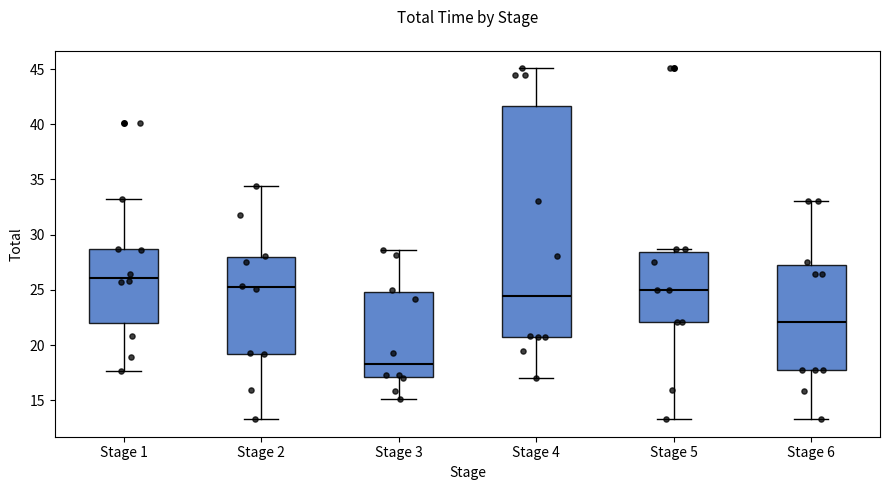

Which box's median line is the lowest?

Stage 3